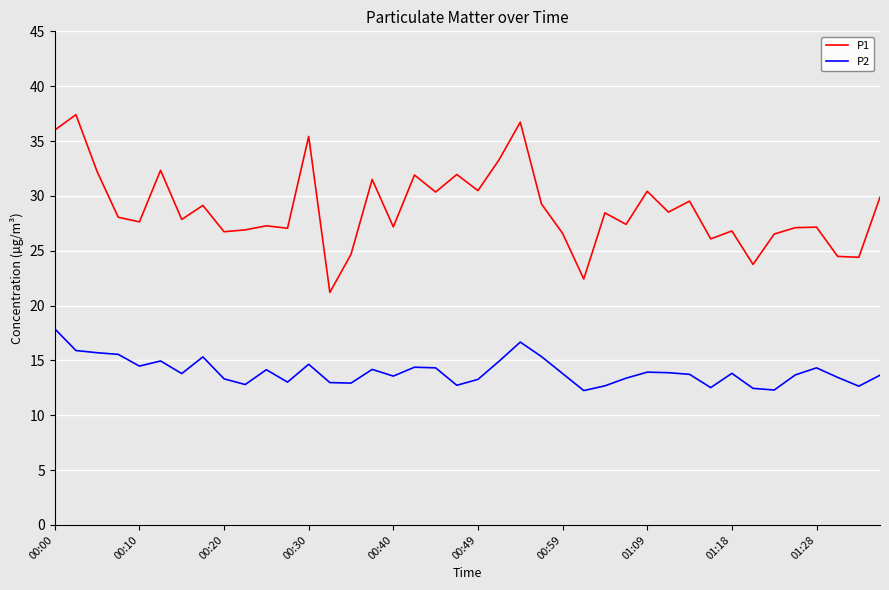

Which series has the largest range (max minus min)?

P1